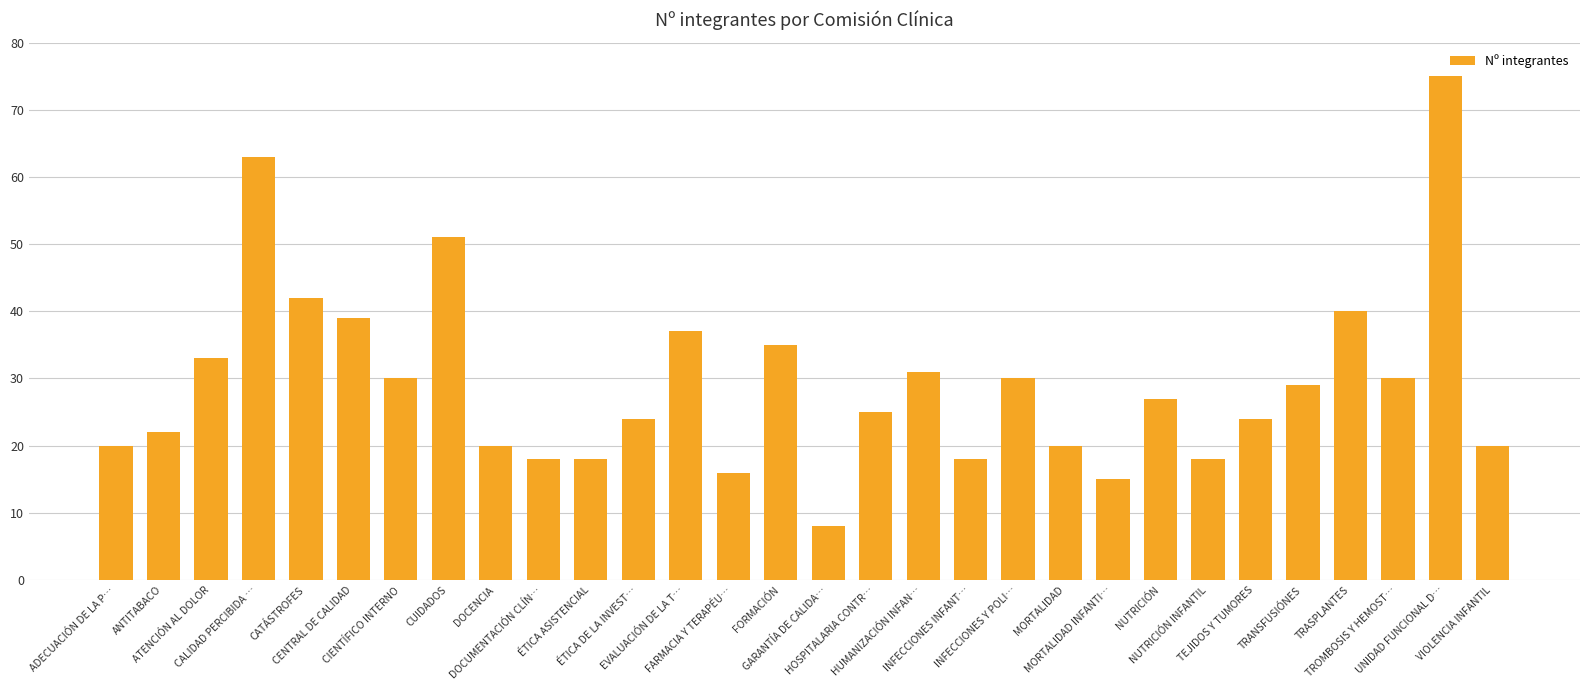

What is the difference between the maximum and second lowest values?

60